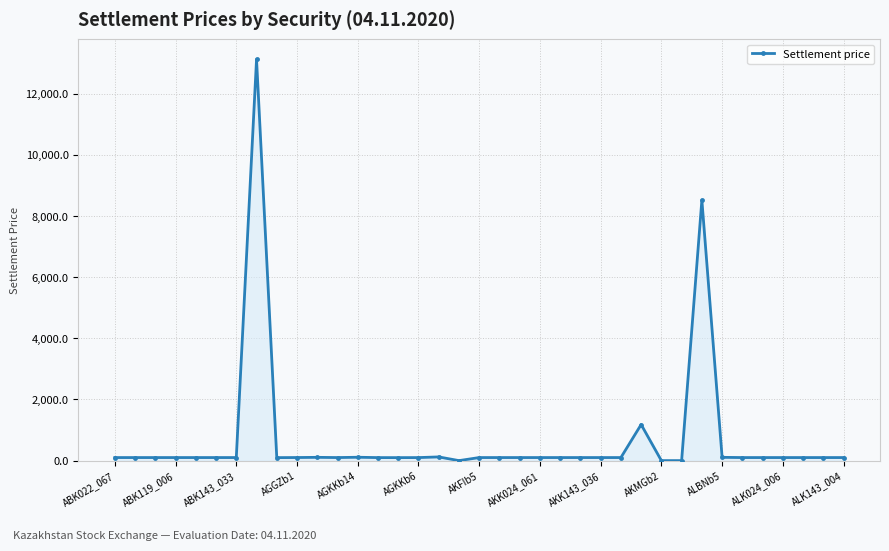

What is the average value?

701.8